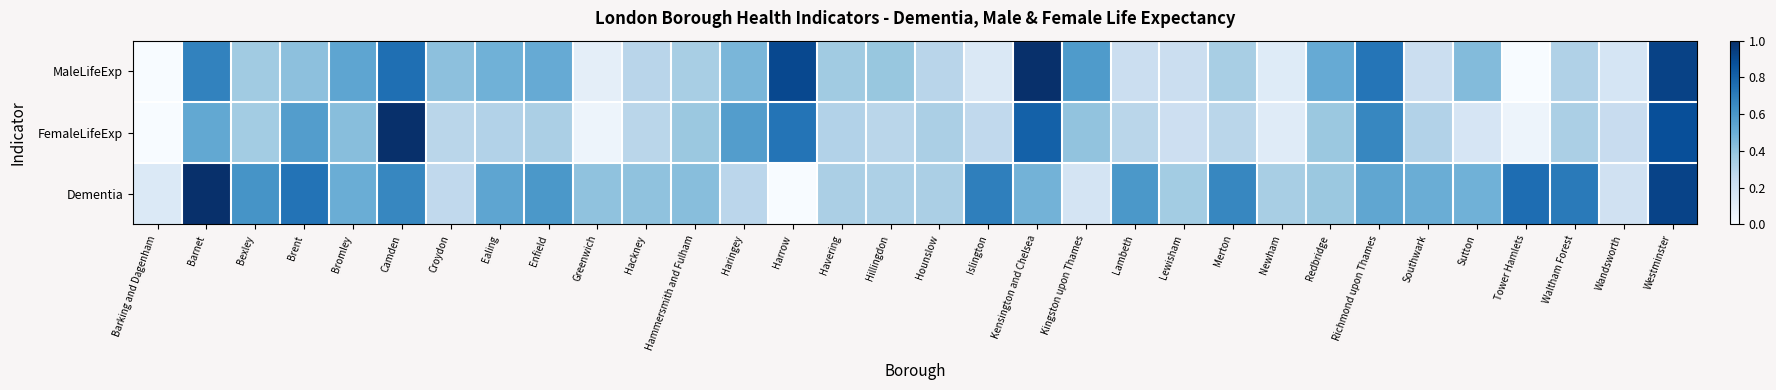

At which category does the chart reach its peak across all series?

Kensington and Chelsea